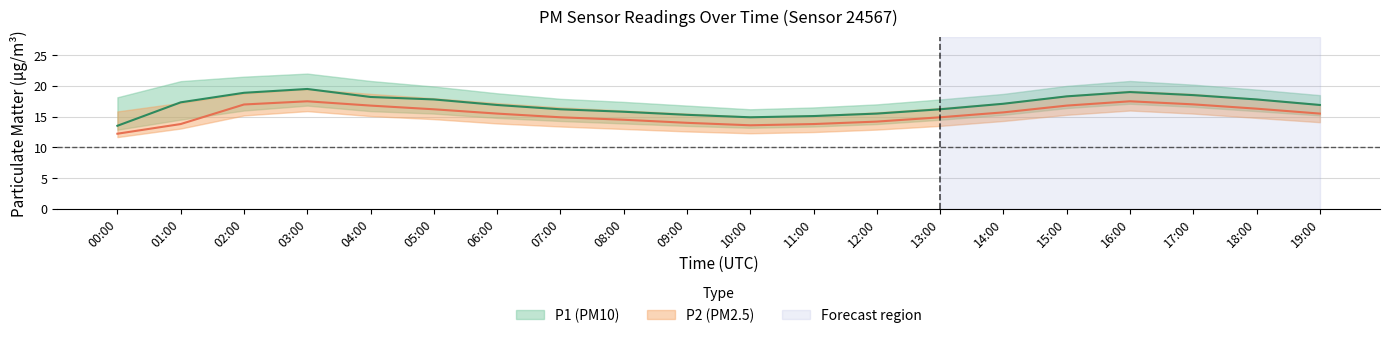

Reading right to left, what are all the values shown in this chart?

P1: 16.9	17.8	18.5	19.0	18.3	17.1	16.2	15.5	15.1	14.9	15.3	15.8	16.2	16.9	17.8	18.2	19.5	18.9	17.3	13.5
P1_upper: 18.5	19.4	20.2	20.8	20.0	18.7	17.8	17.0	16.5	16.2	16.8	17.4	17.9	18.8	19.9	20.8	22.0	21.5	20.8	18.1
P1_lower: 15.2	15.9	16.6	17.1	16.4	15.3	14.5	13.8	13.4	13.2	13.5	13.9	14.3	14.8	15.5	15.9	16.8	16.0	14.5	12.9
P2: 15.5	16.3	17.0	17.5	16.8	15.7	14.9	14.2	13.8	13.6	14.0	14.5	14.9	15.5	16.2	16.8	17.5	17.0	13.8	12.2
P2_upper: 17.0	17.9	18.7	19.2	18.4	17.2	16.4	15.7	15.2	15.0	15.5	16.0	16.5	17.2	18.0	18.7	19.5	18.8	17.2	15.8
P2_lower: 14.1	14.8	15.5	16.0	15.3	14.3	13.5	12.9	12.5	12.3	12.6	13.0	13.4	13.9	14.6	15.1	15.9	15.2	13.1	11.7